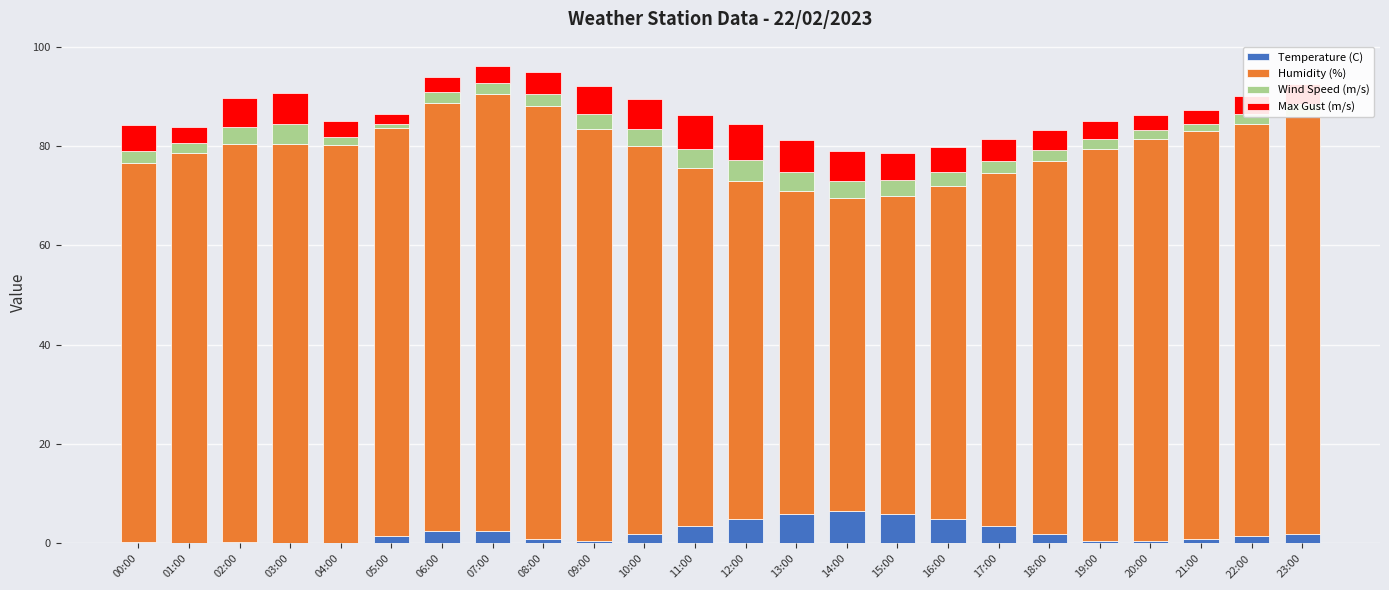

What is the sum of all Temperature (C) values?

54.1